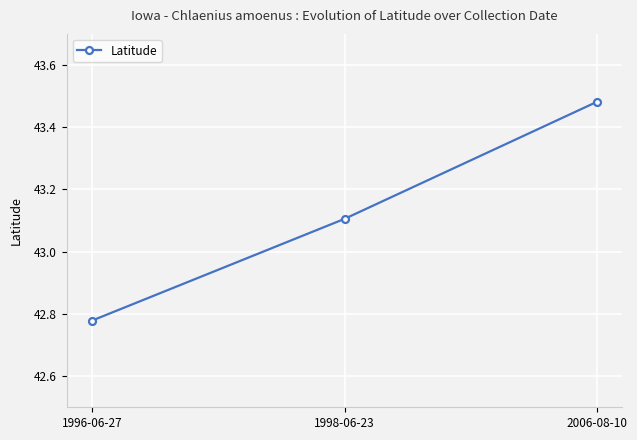

List the labels in order of value, largest first.

2006-08-10, 1998-06-23, 1996-06-27